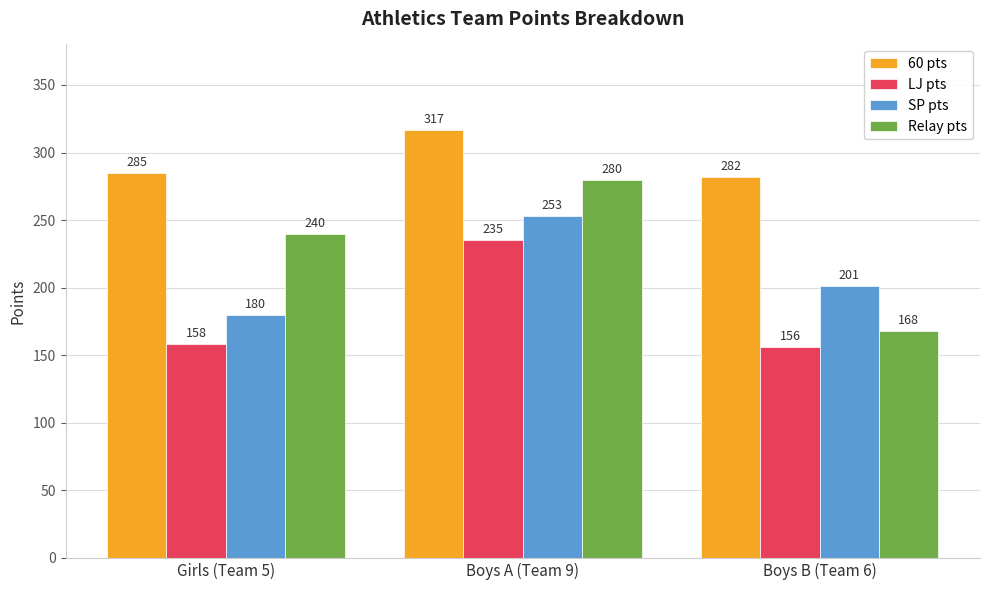

How many categories are shown in the chart?

3